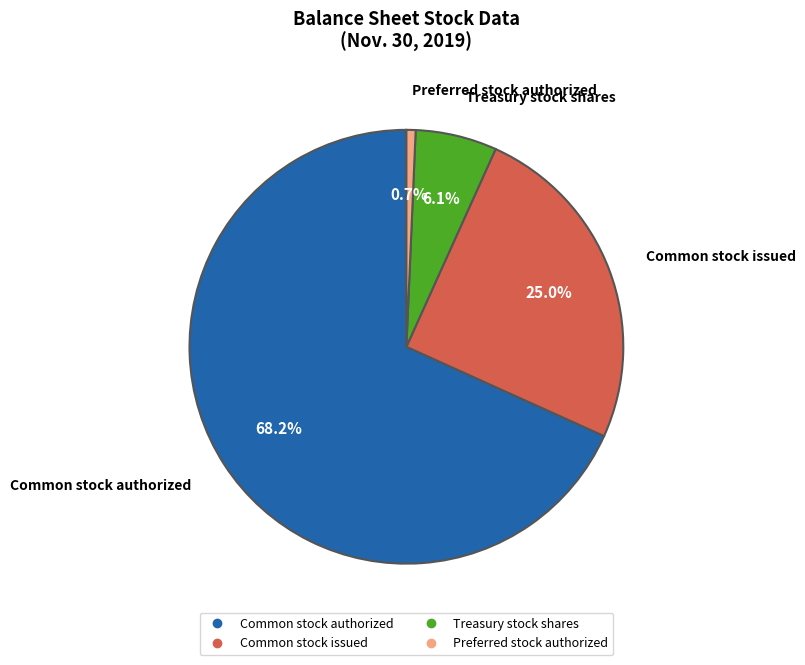

Is there a majority slice in this chart?

Yes